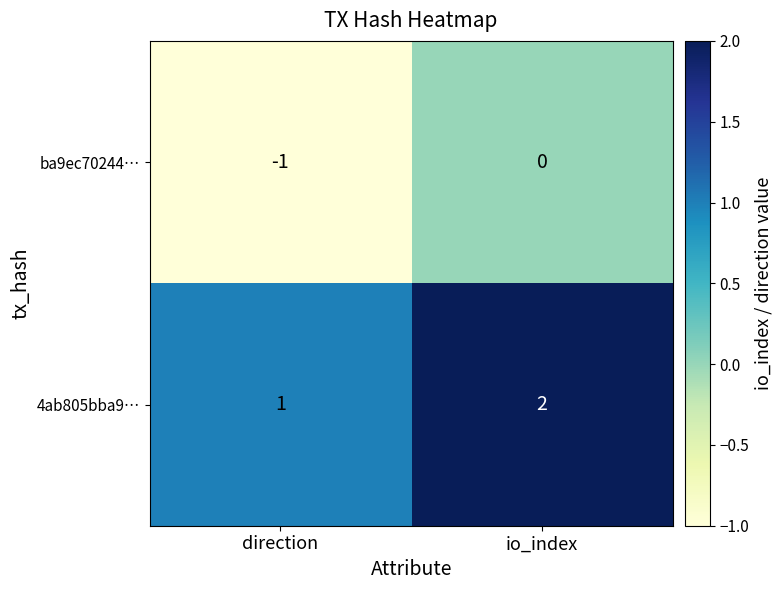

Which series has the largest total across all categories?

4ab805bba9…